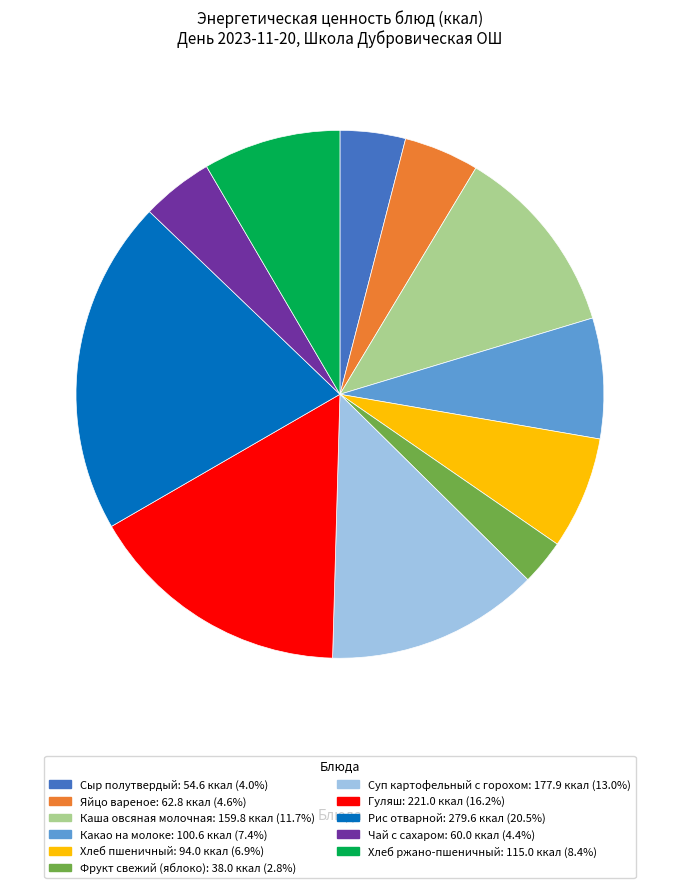

Is there any slice that represents more than half of the pie?

No